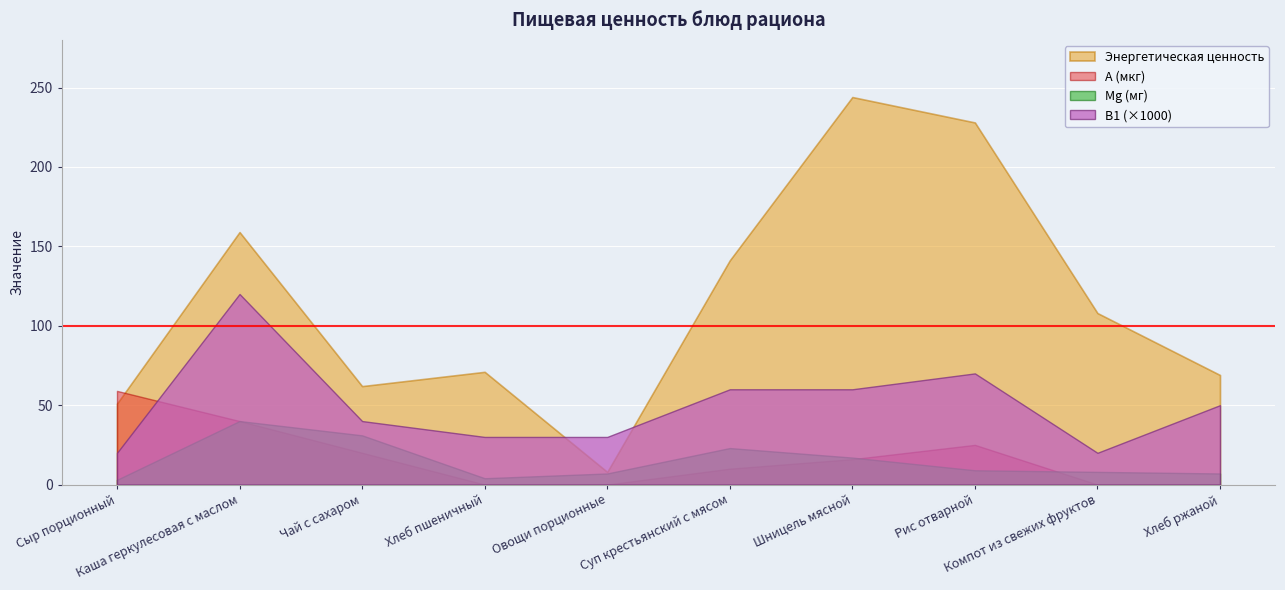

Count the number of categories in the chart.

10